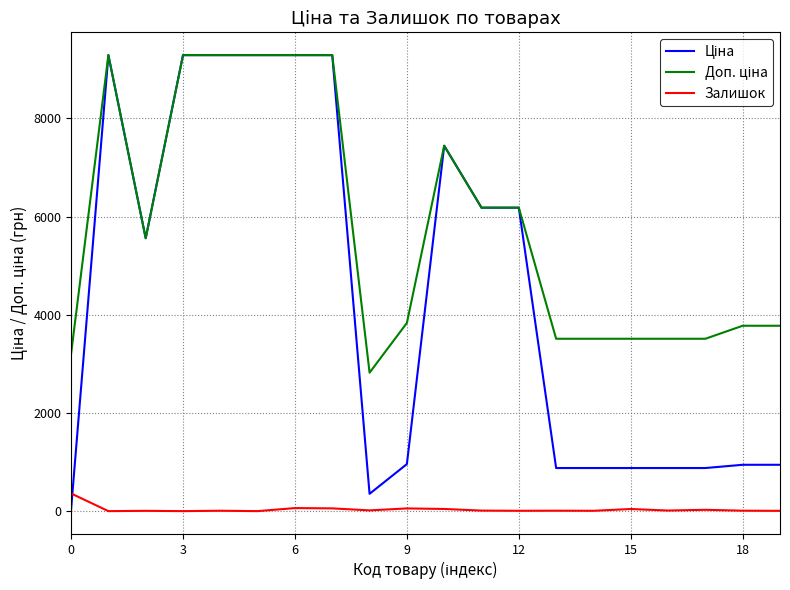

What is the maximum value shown in the chart?

9290.5